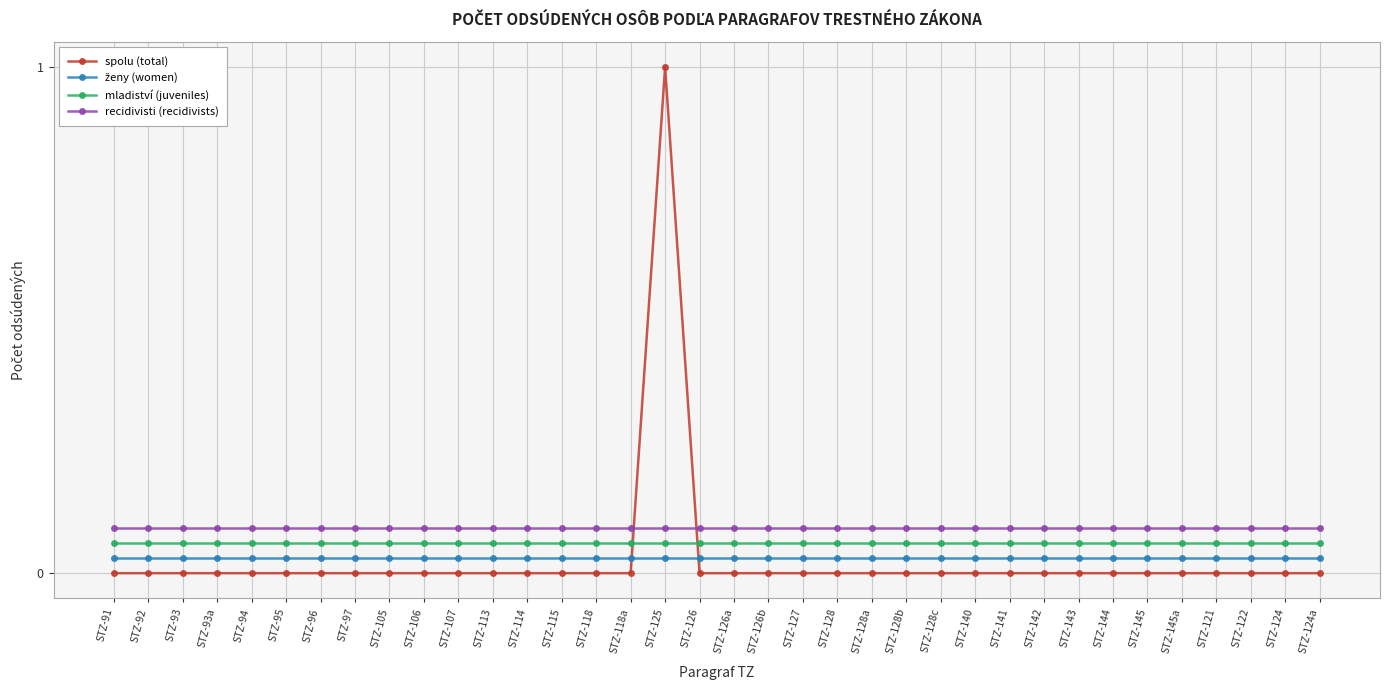

What is the label of the 1st point from the right?

STZ-124a